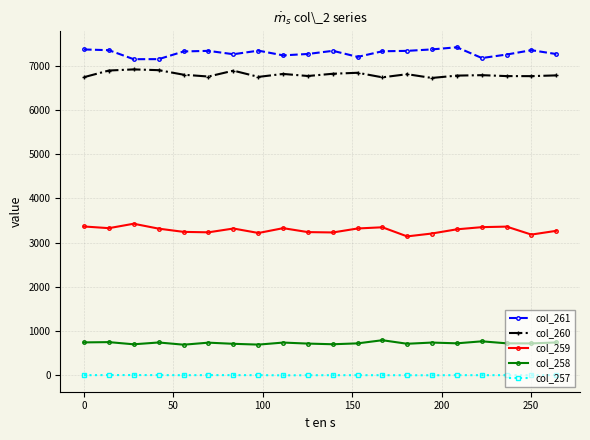

What is the sum of all col_257 values?

88